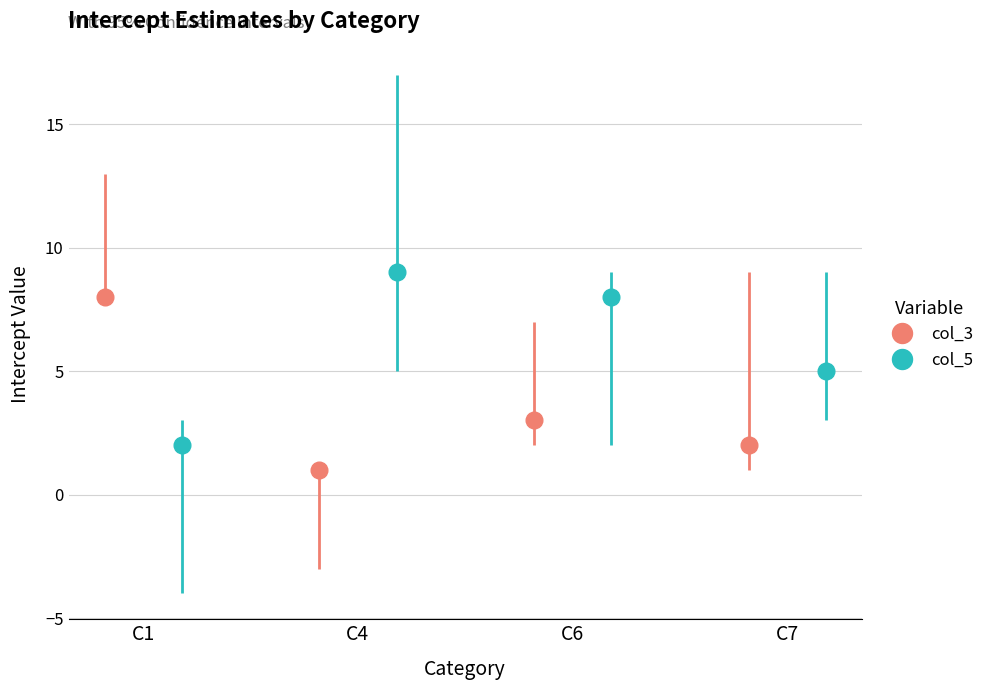

True or false: col_3 has more than 0 points higher than both neighbors.

True